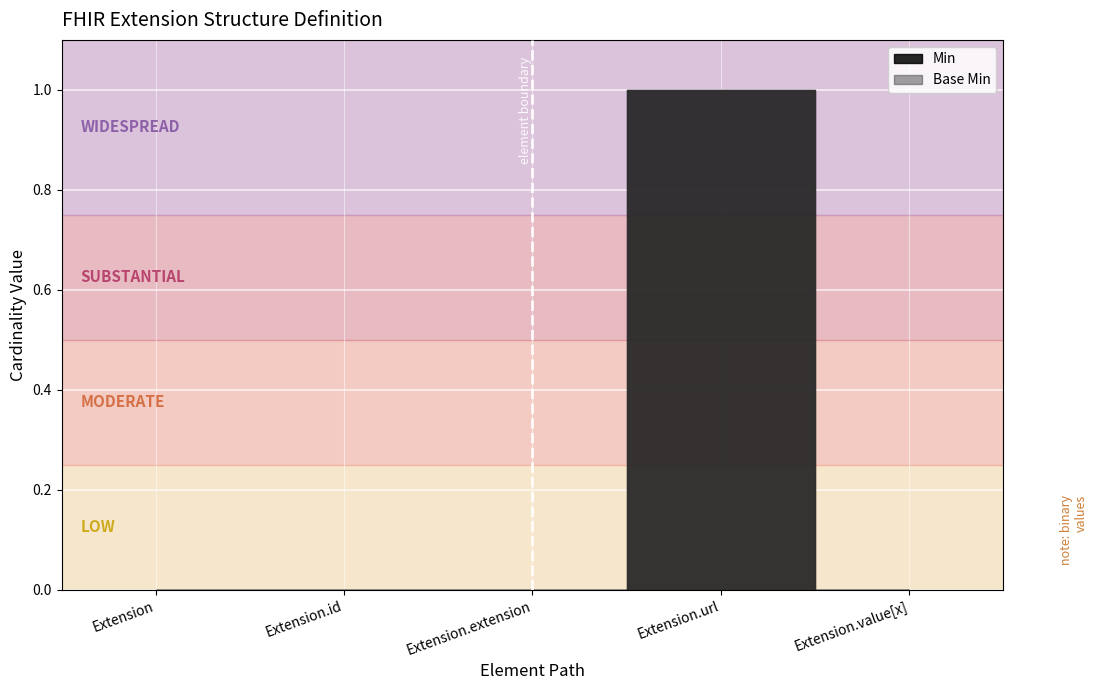

At which category does Min reach its first local peak?

Extension.url